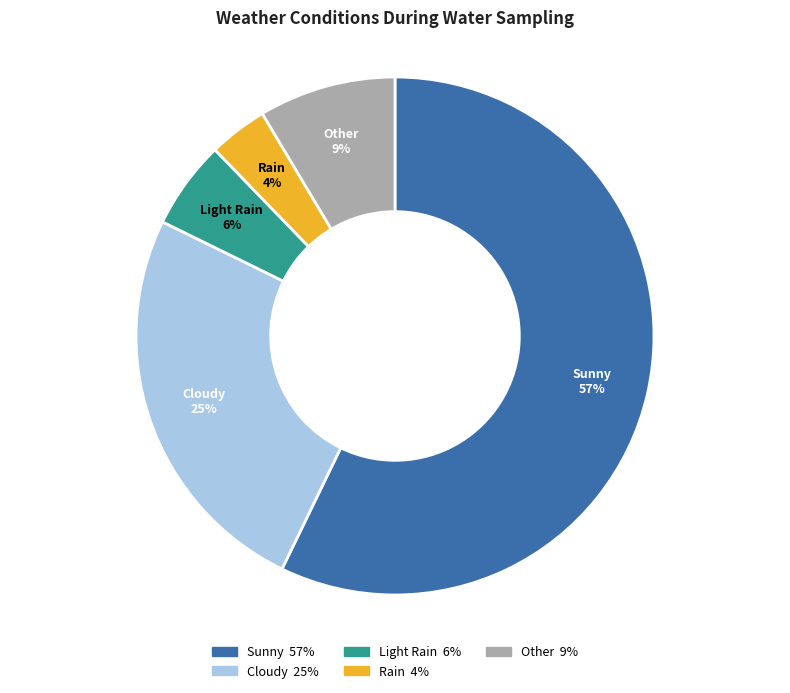

To the nearest percent, what is the average slice percentage?

20%